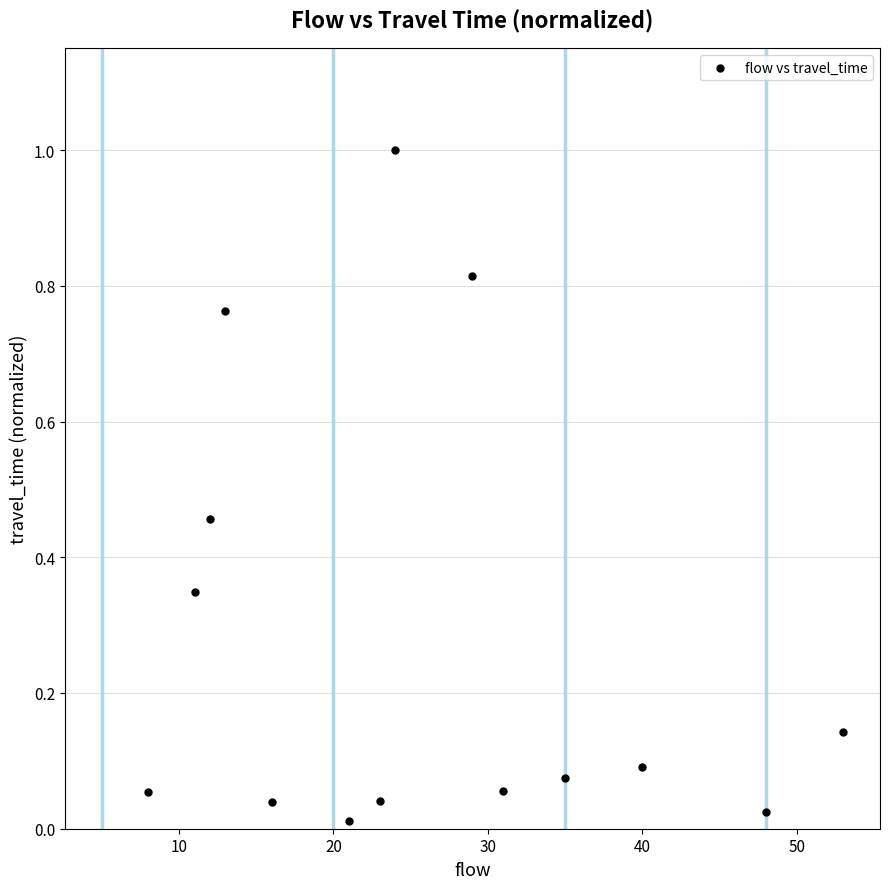

What is the range of Y values (max minus min)?

1.0